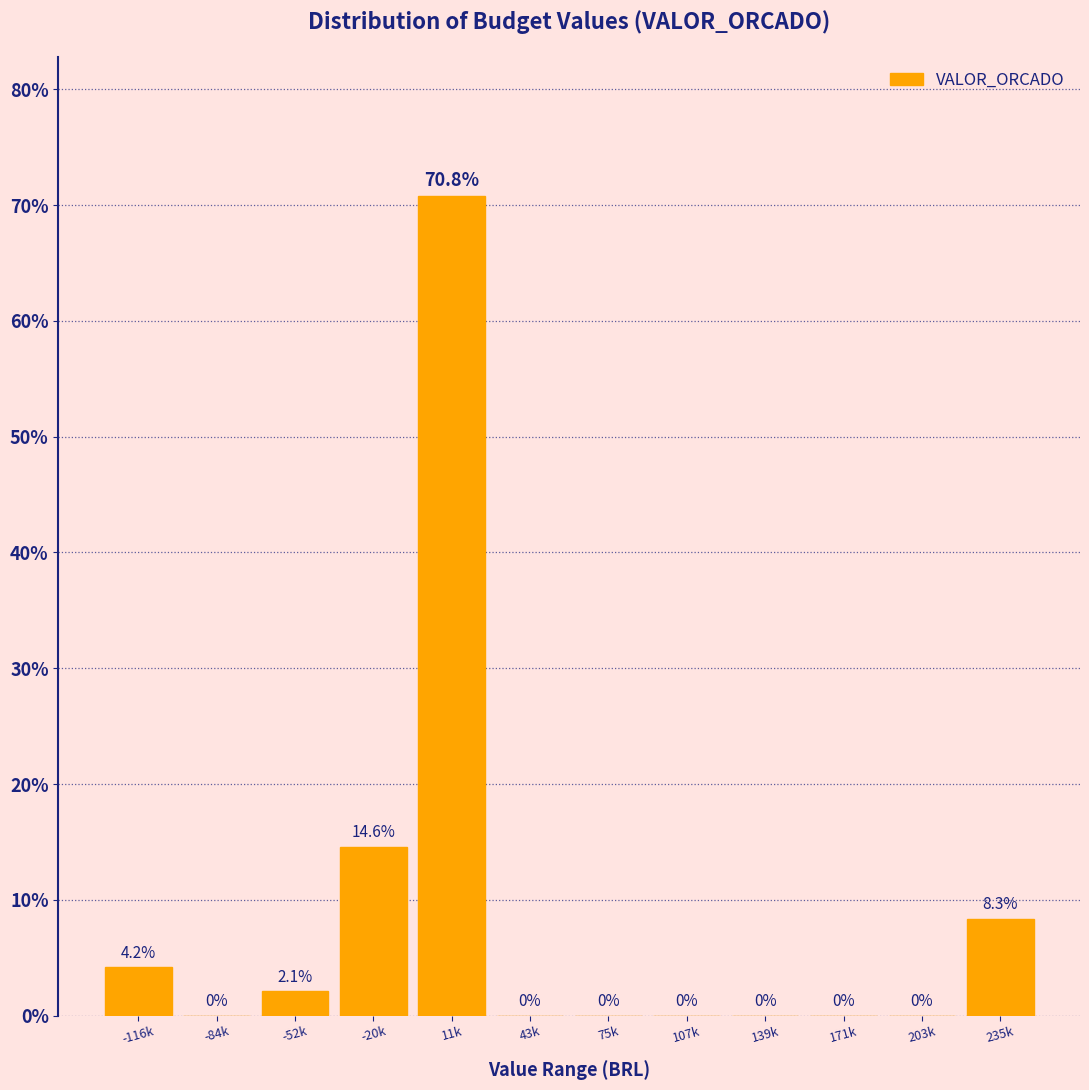

Reading left to right, list all the values displayed in this chart.

-116k=4.2	-84k=0.0	-52k=2.1	-20k=14.6	11k=70.8	43k=0.0	75k=0.0	107k=0.0	139k=0.0	171k=0.0	203k=0.0	235k=8.3